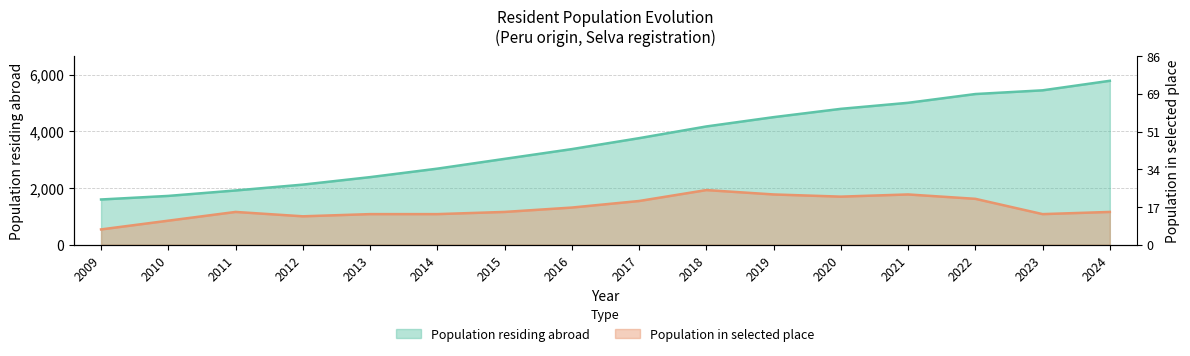

Reading left to right, extract all data points from this chart.

Population residing abroad: 1595.0	1721.0	1913.0	2119.0	2383.0	2682.0	3027.0	3371.0	3757.0	4170.0	4498.0	4791.0	5004.0	5313.0	5444.0	5780.0
Population in selected place: 539.5	847.7	1156.0	1001.9	1078.9	1078.9	1156.0	1310.1	1541.3	1926.7	1772.5	1695.5	1772.5	1618.4	1078.9	1156.0